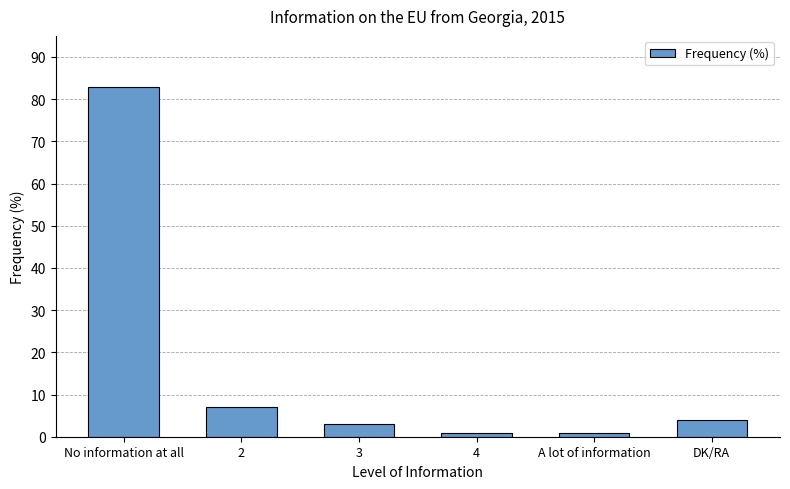

Are the bars grouped side by side (vs. stacked)?

No